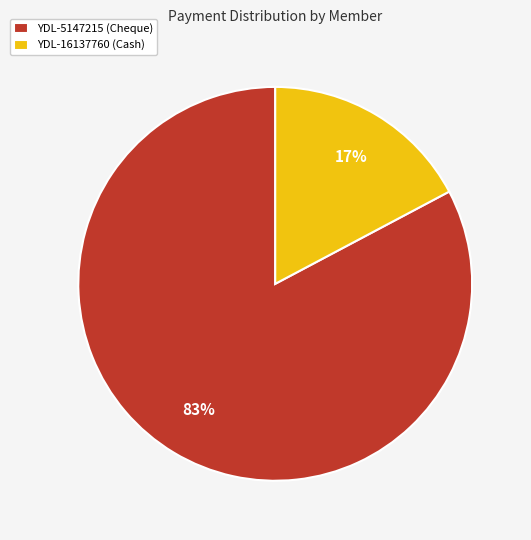

Is it true that YDL-5147215 (Cheque) is 91% of the pie?

False